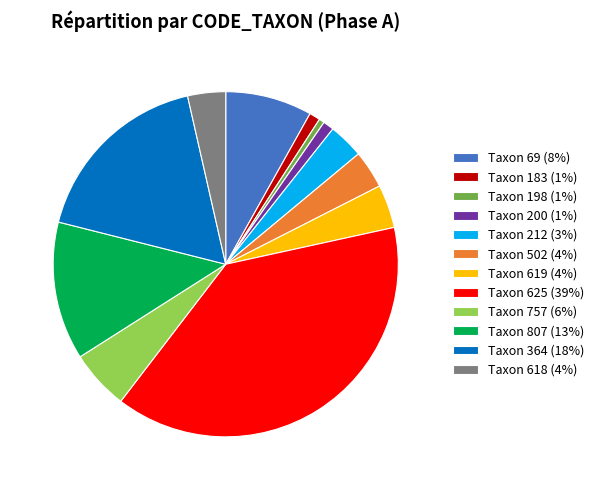

How many slices are in this pie chart?

12